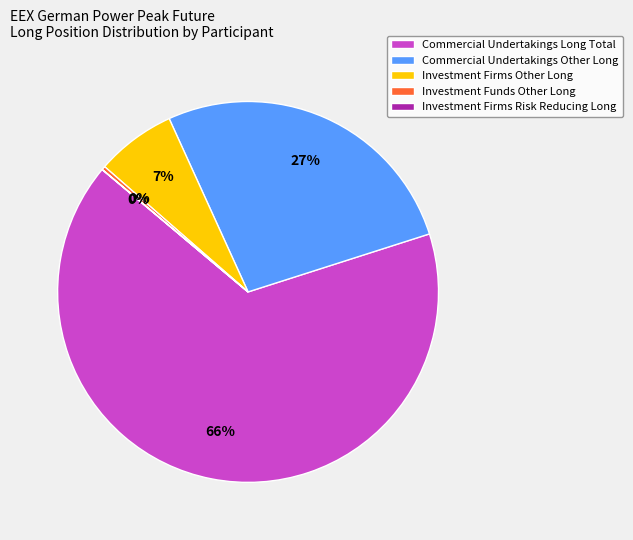

Do Commercial Undertakings Long Total and Investment Firms Other Long together represent more than half of the pie?

Yes